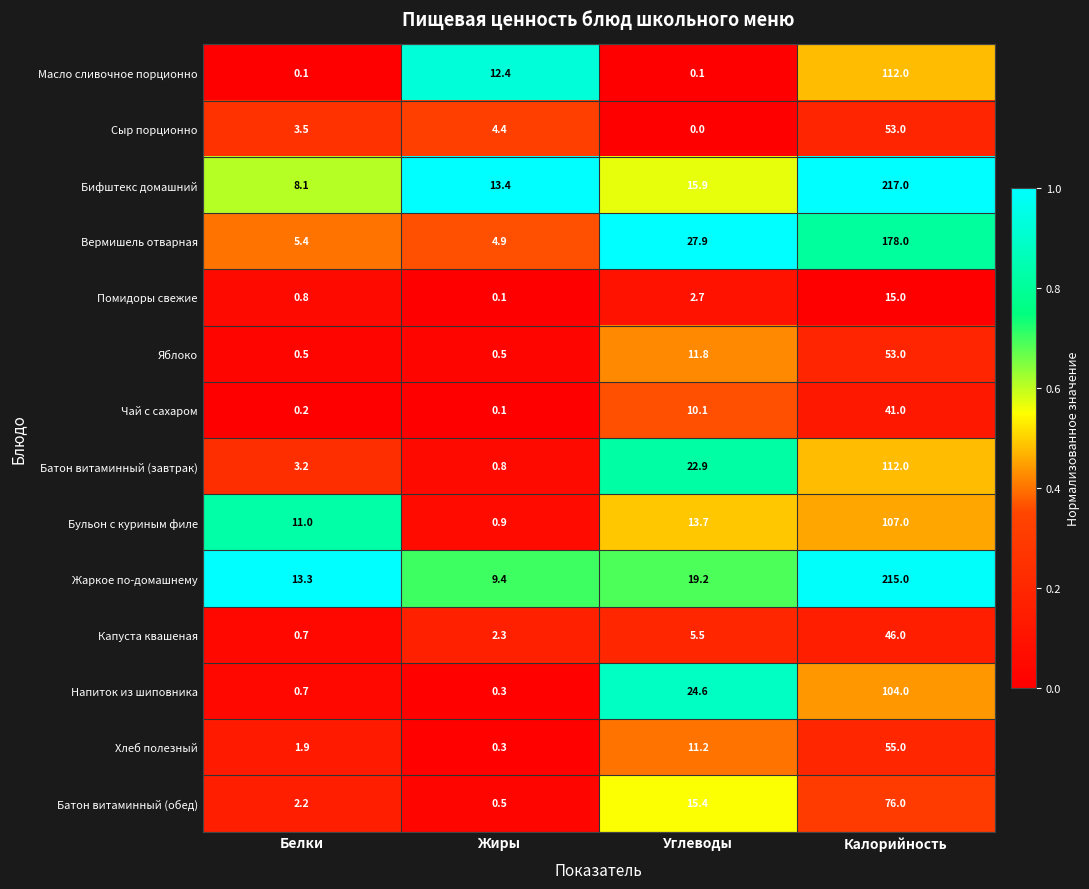

At which label does Жаркое по-домашнему reach its peak?

Калорийность